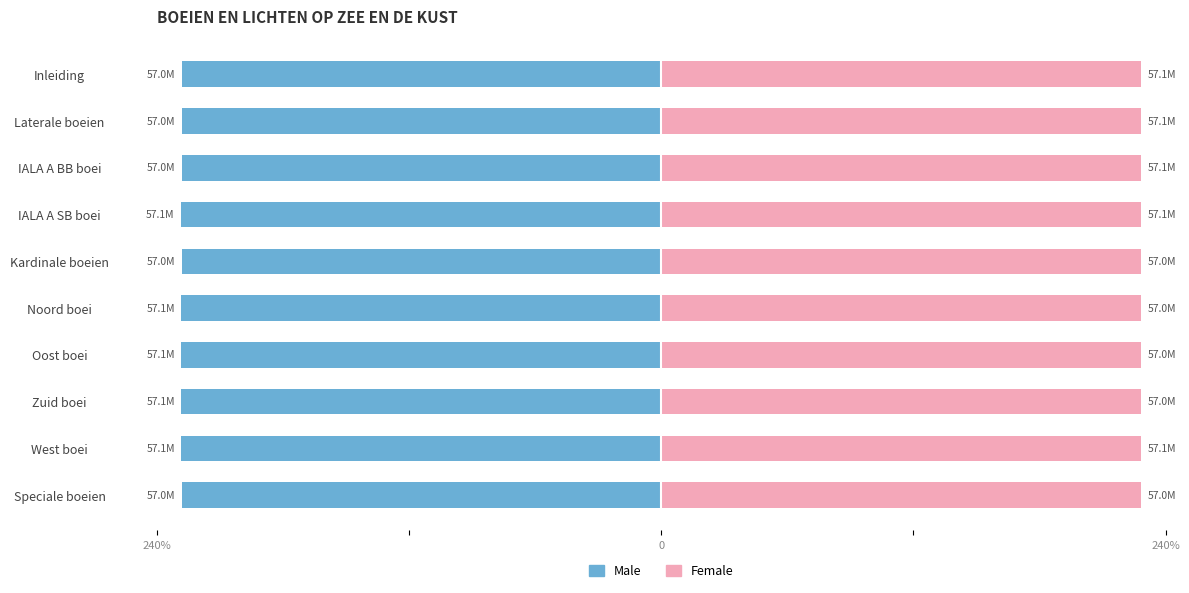

Are the bars horizontal?

Yes